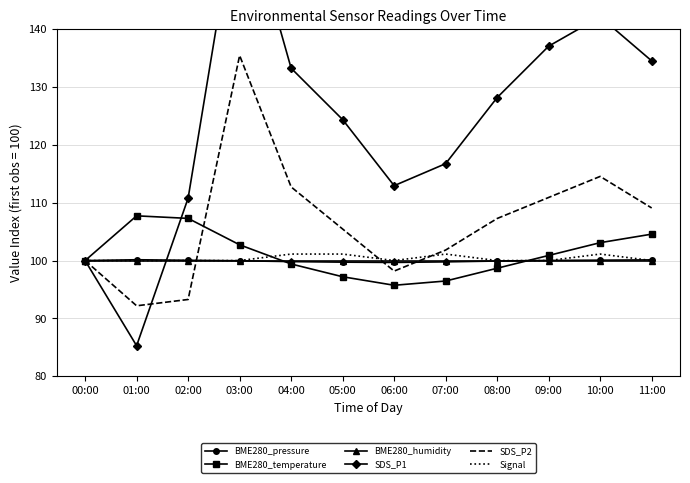

How many interior local peaks does the BME280_pressure series have?

1